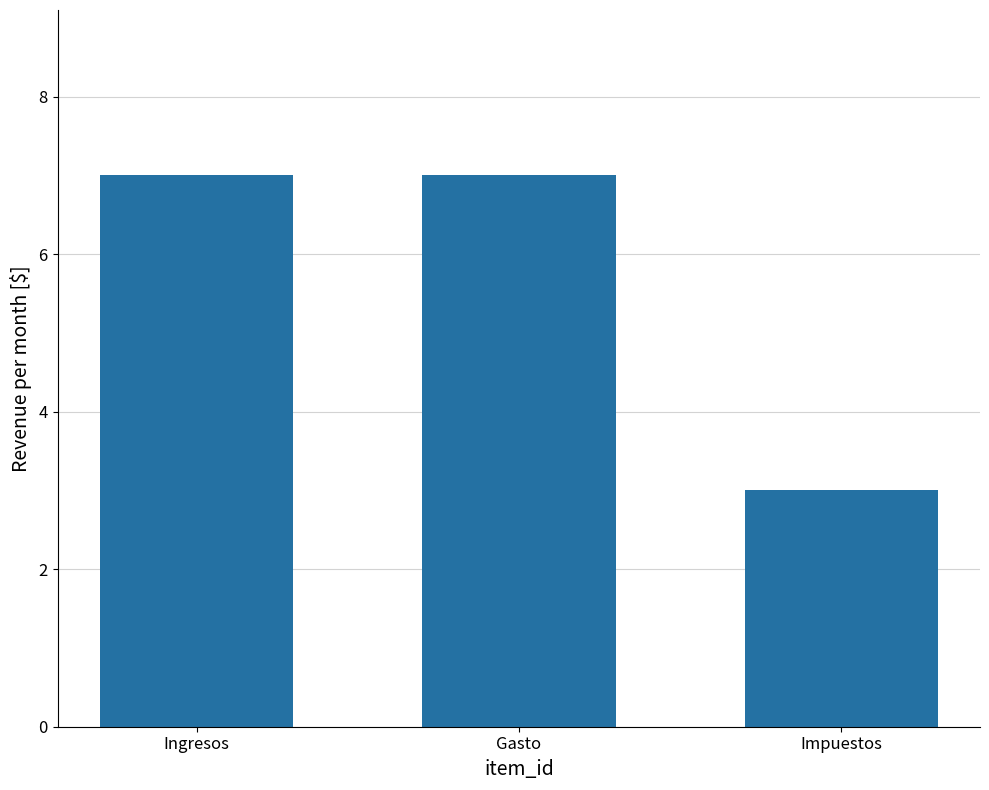

What is the label of the 3rd bar from the right?

Ingresos